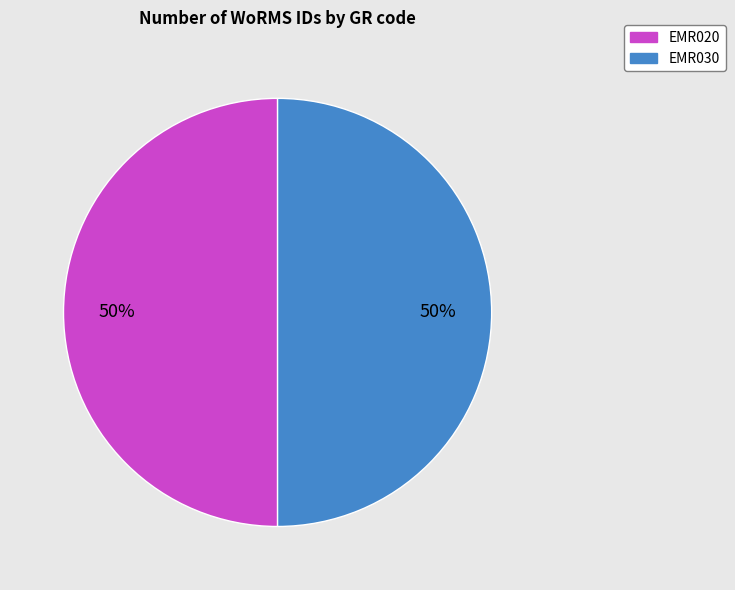

To the nearest percent, what is the combined percentage of EMR030 and EMR020?

100%